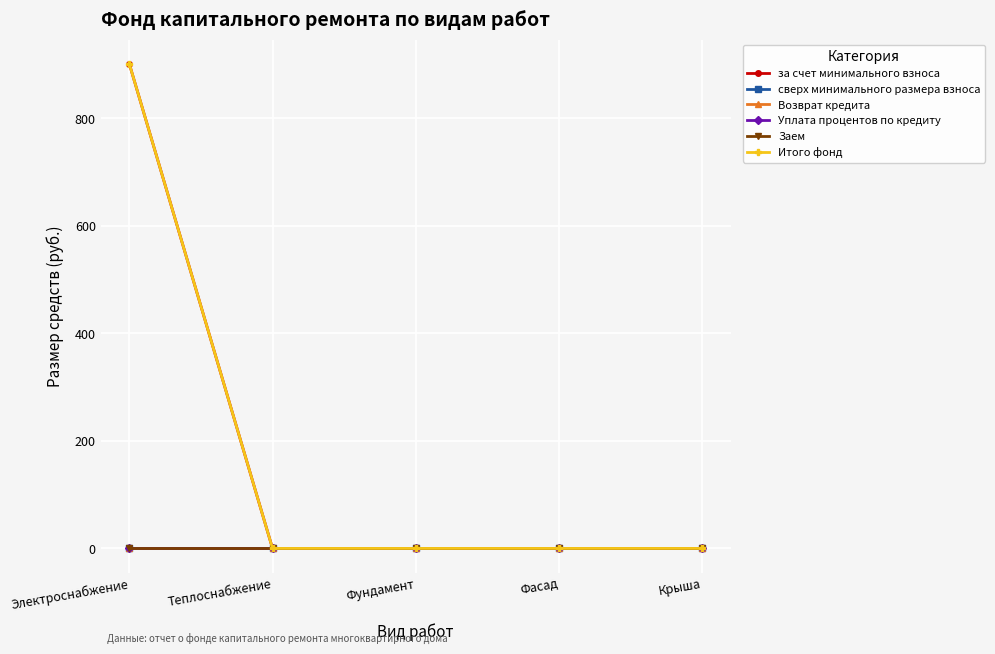

Does the chart have visible grid lines?

Yes